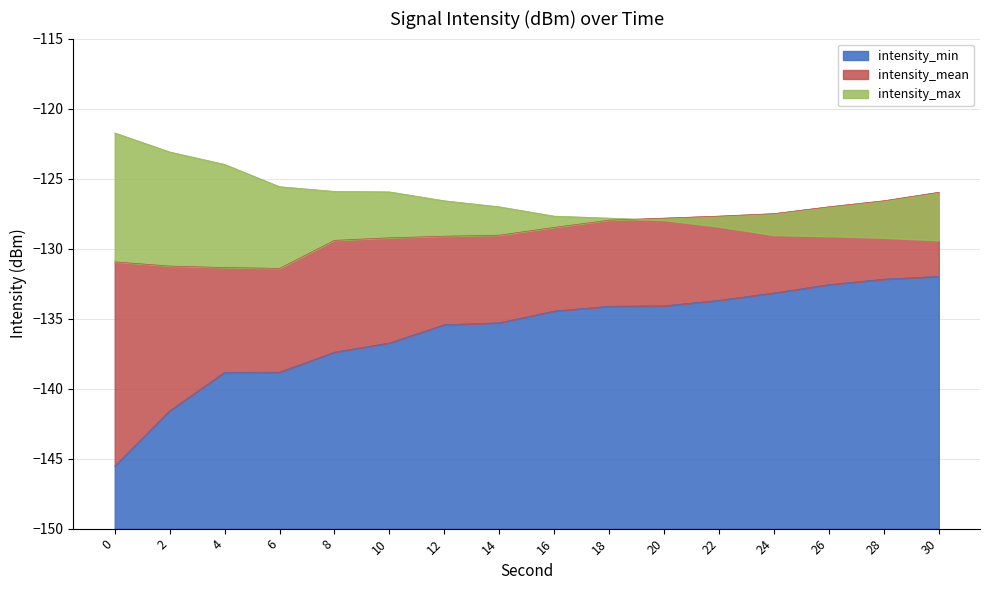

At how many categories does at least one series exceed -137?

16